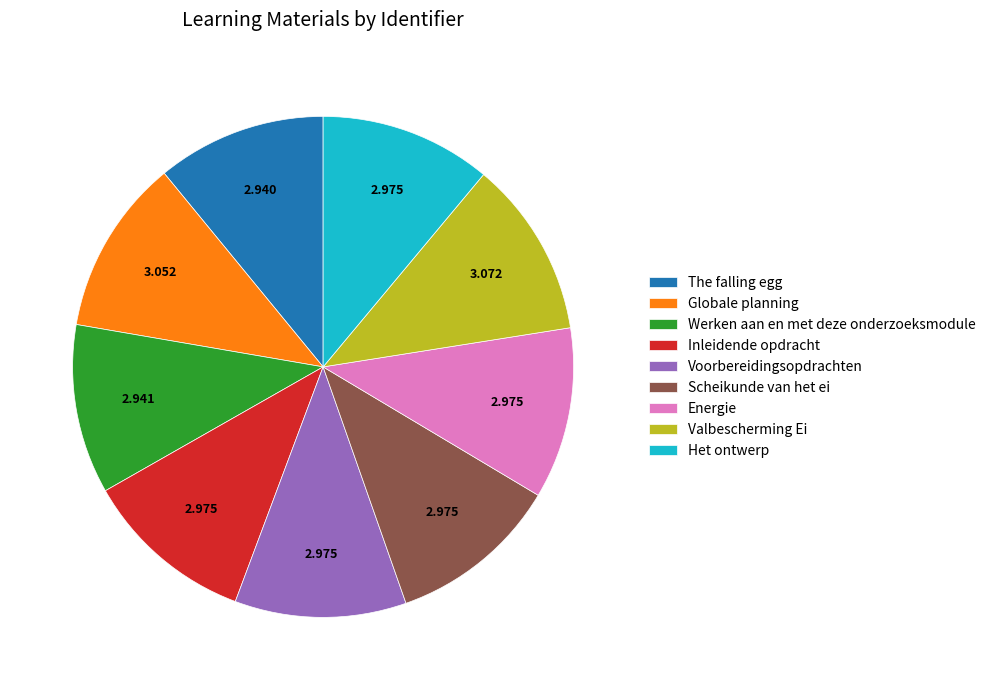

Combined, do Valbescherming Ei and Energie account for over 50%?

No